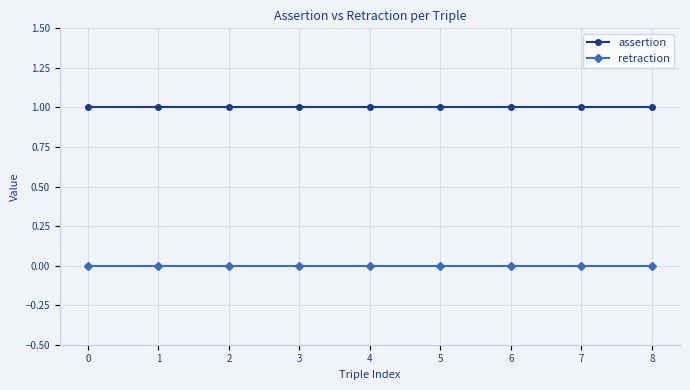

Reading left to right, transcribe all the data shown in this chart.

assertion: 0=1	1=1	2=1	3=1	4=1	5=1	6=1	7=1	8=1
retraction: 0=0	1=0	2=0	3=0	4=0	5=0	6=0	7=0	8=0